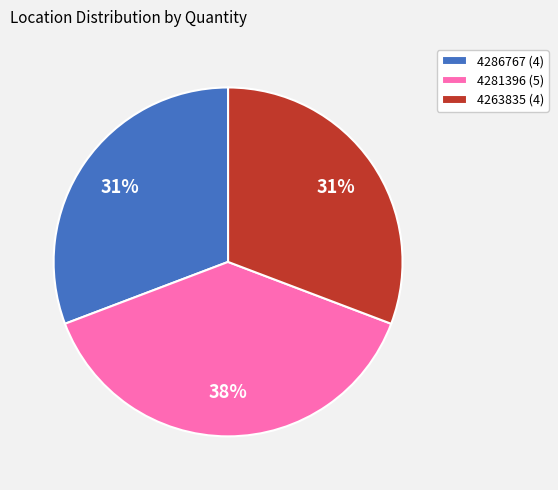

To the nearest percent, what is the combined percentage of 4281396 (5) and 4286767 (4)?

69%